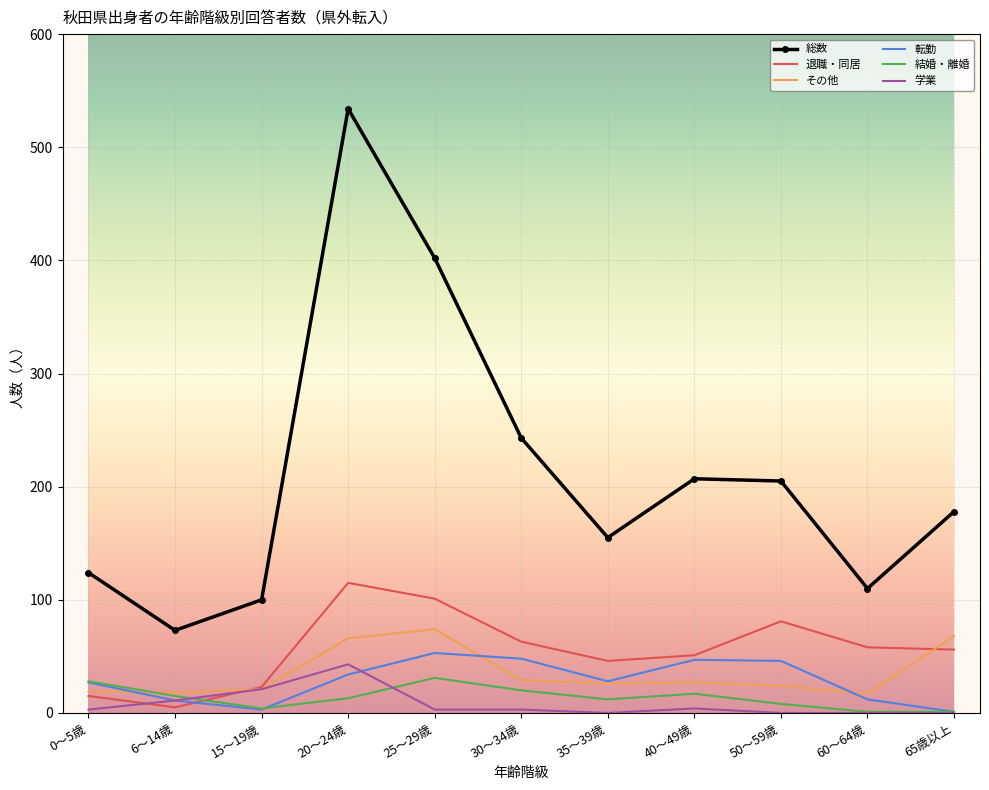

At which category is the sum across all series the highest?

20～24歳